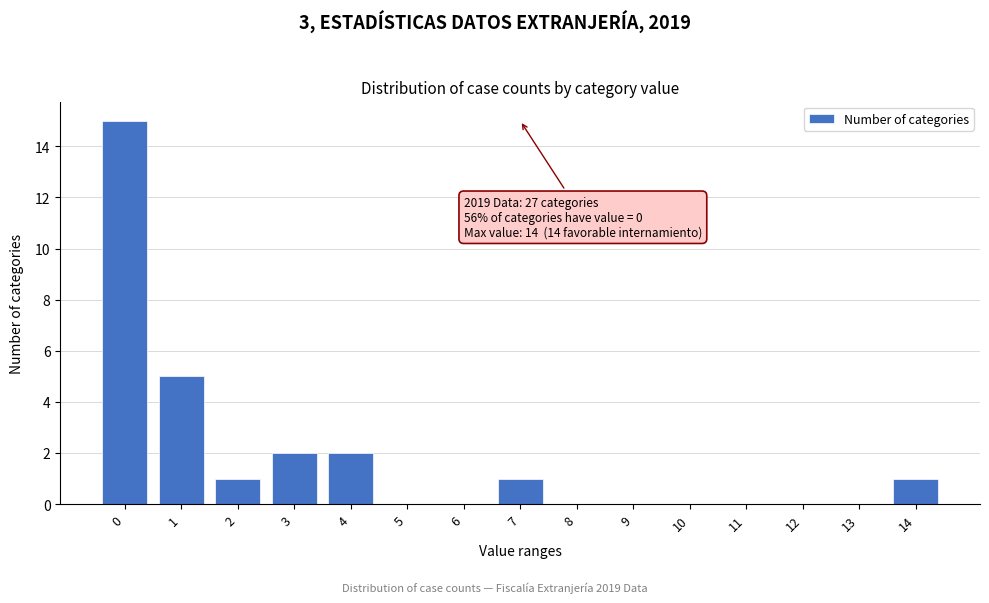

Reading right to left, what are all the values shown in this chart?

14=1	13=0	12=0	11=0	10=0	9=0	8=0	7=1	6=0	5=0	4=2	3=2	2=1	1=5	0=15